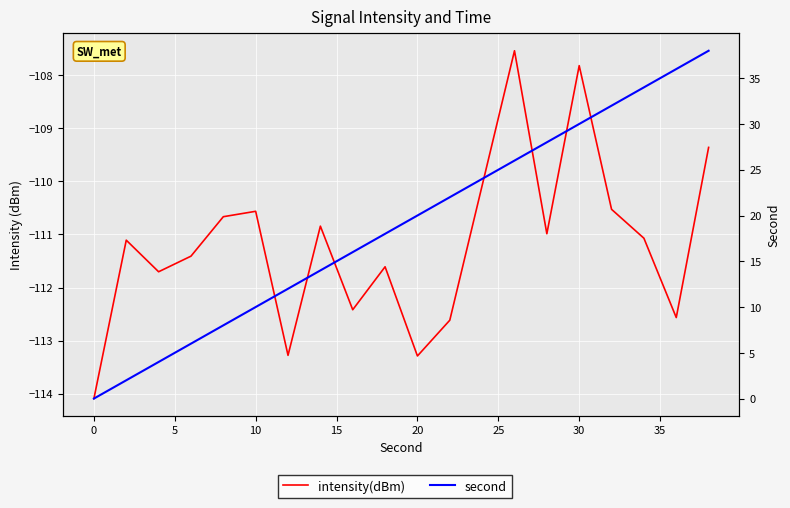

Reading left to right, transcribe all the data shown in this chart.

intensity(dBm): -114.1	-111.1	-111.7	-111.4	-110.7	-110.6	-113.3	-110.8	-112.4	-111.6	-113.3	-112.6	-110.1	-107.5	-111.0	-107.8	-110.5	-111.1	-112.6	-109.4
second: 0.0	2.0	4.0	6.0	8.0	10.0	12.0	14.0	16.0	18.0	20.0	22.0	24.0	26.0	28.0	30.0	32.0	34.0	36.0	38.0